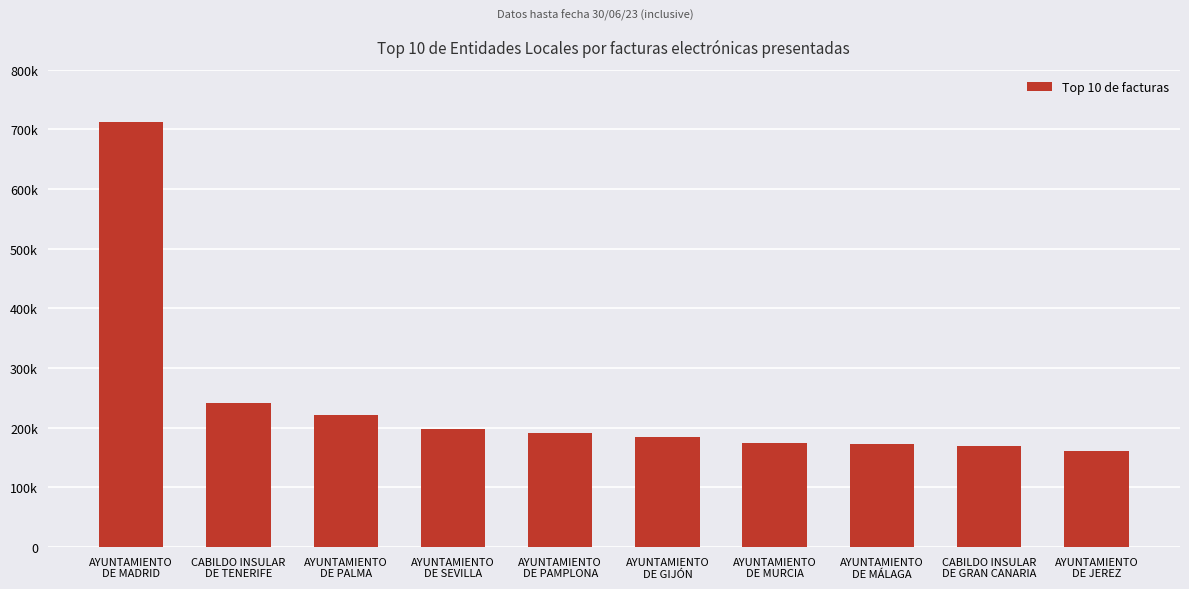

What value does the data have at AYUNTAMIENTO
DE GIJÓN?

184493